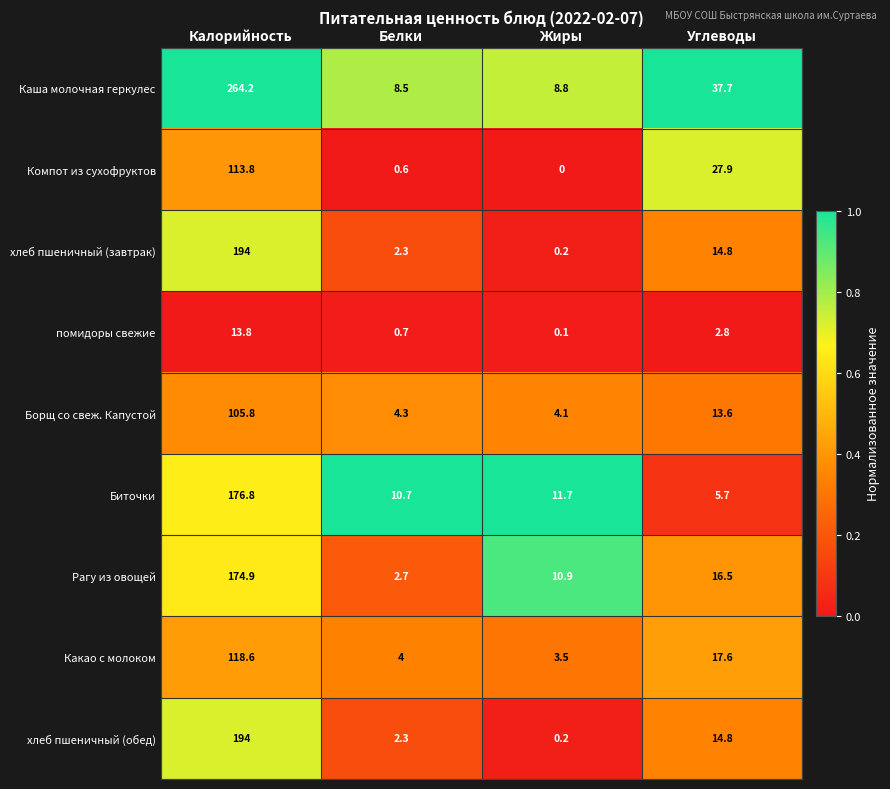

What is the spread (max minus min) of values at Белки?

10.1